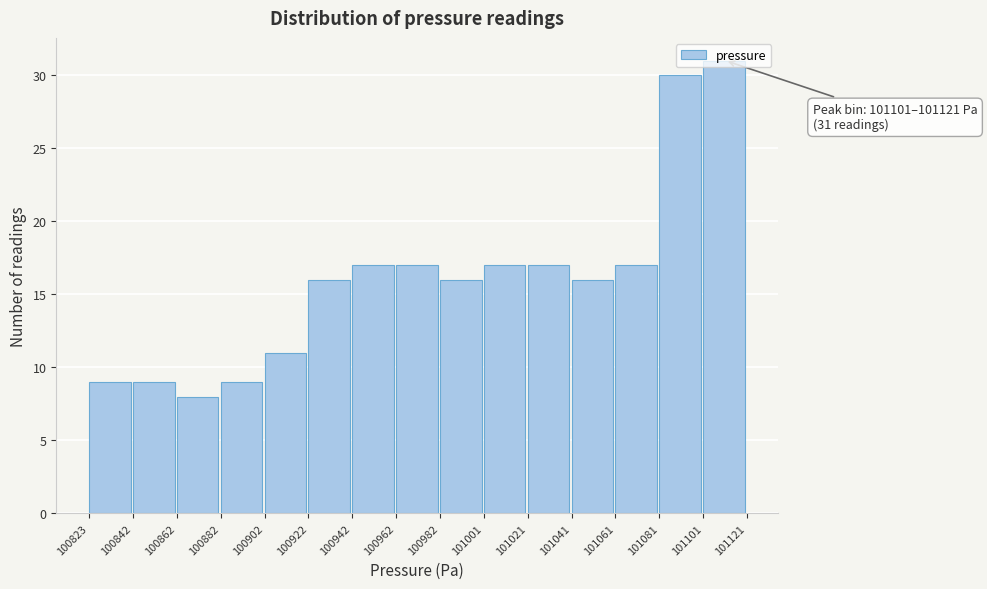

Over which range of the x-axis is the bar tallest?

101101 to 101121